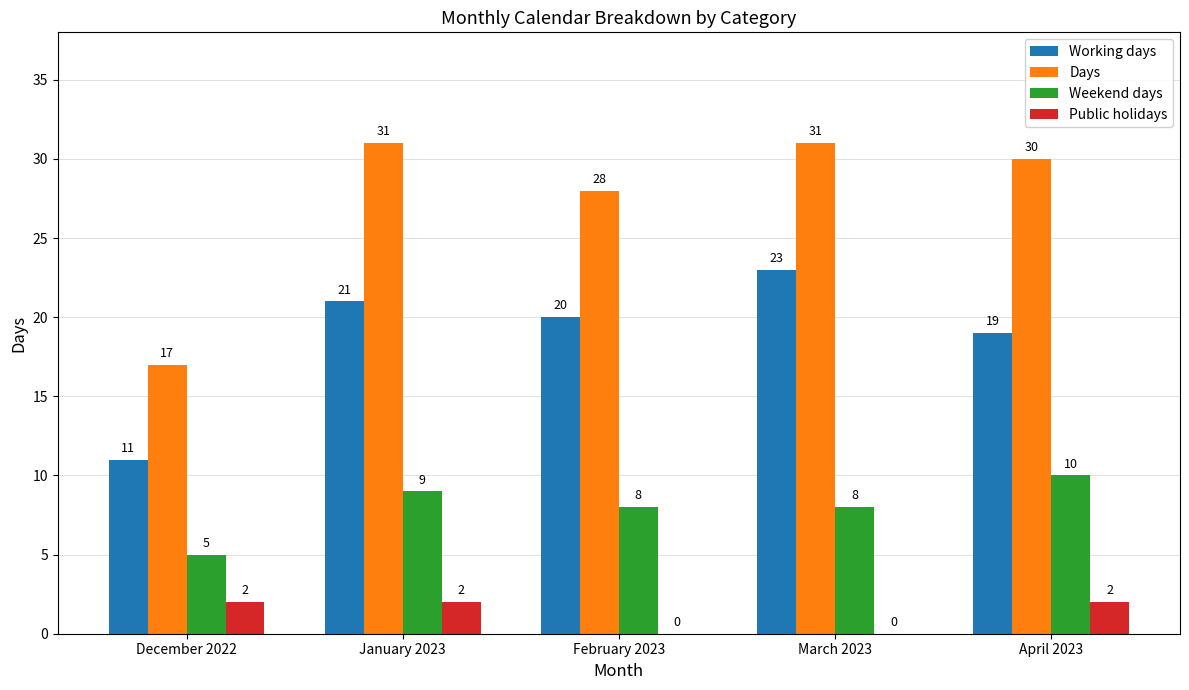

What is the maximum value for Working days?

23